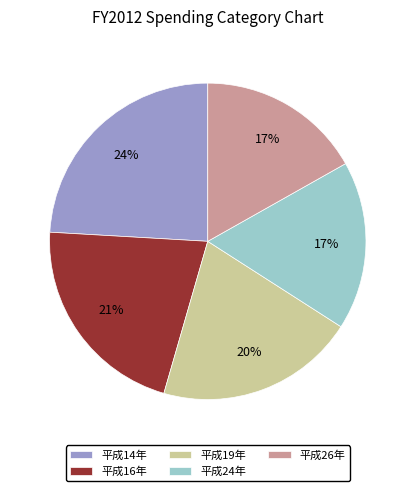

To the nearest percent, what is the difference between the 平成24年 and 平成19年 slice percentages?

3%